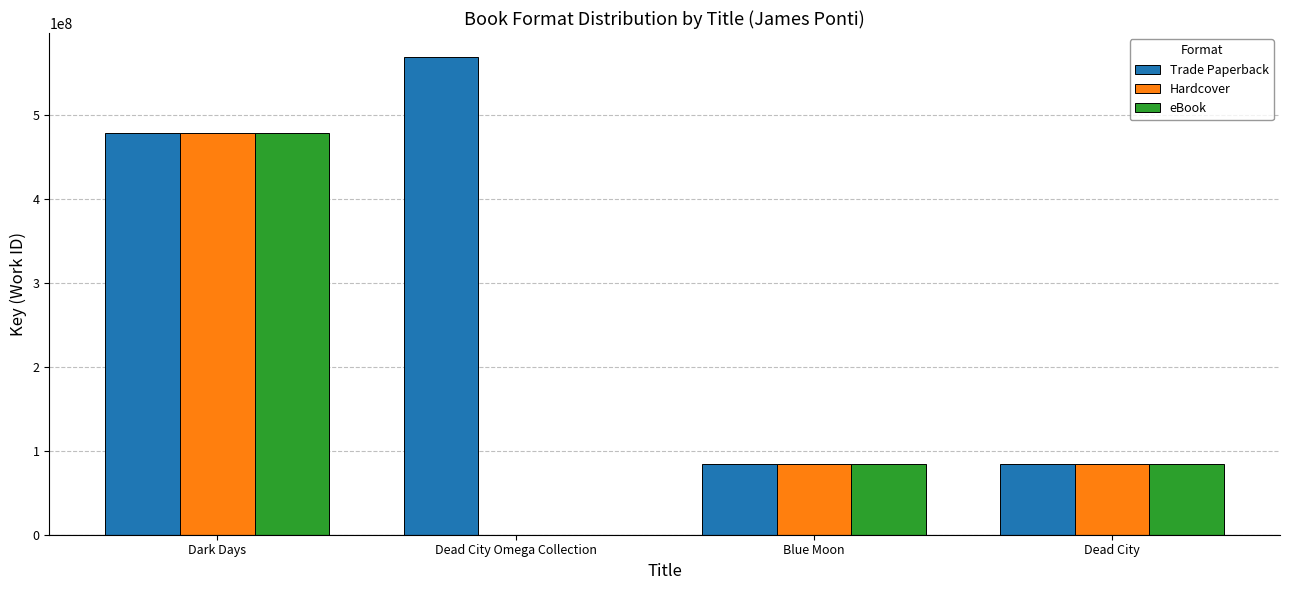

Read the Hardcover value at Dark Days.

478966438